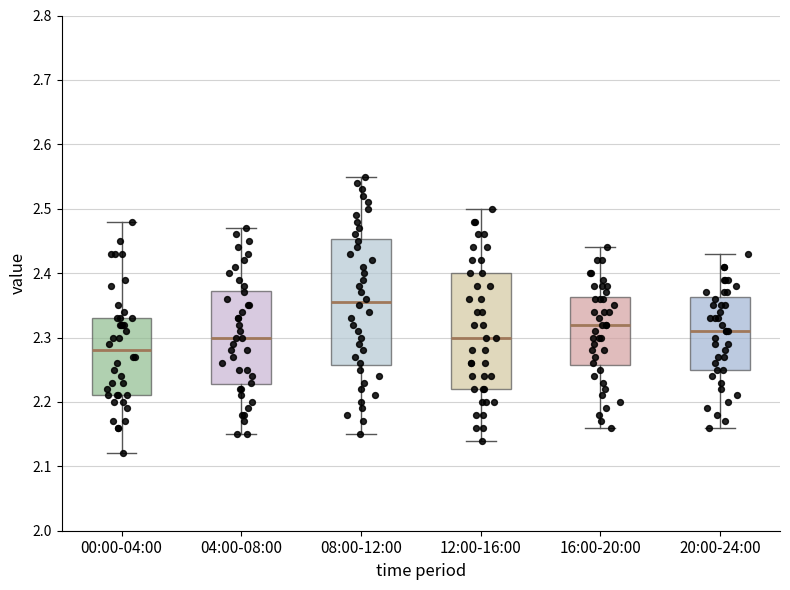

Where is the lower edge of the box for 04:00-08:00 on the y-axis? The values are not printed on the chart, so give them approximately, as read against the axis.

2.23